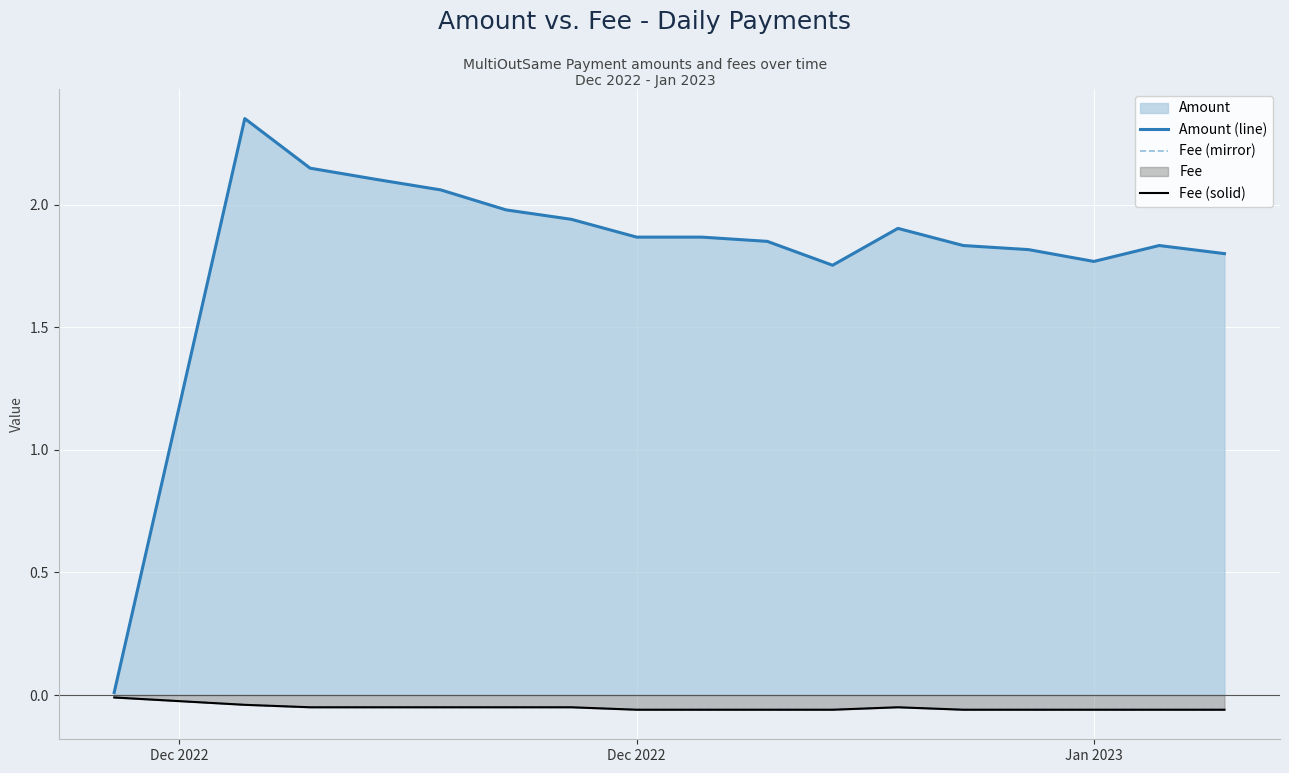

Does the chart display data point markers on the line(s)?

No